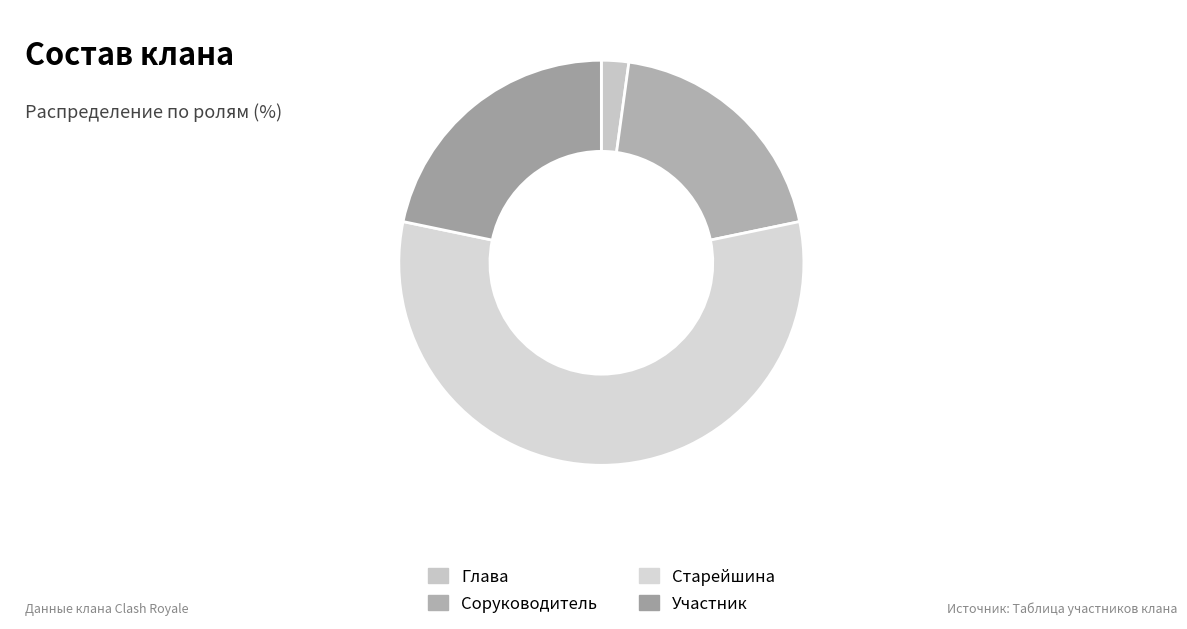

Which category has the biggest portion of the pie?

Старейшина